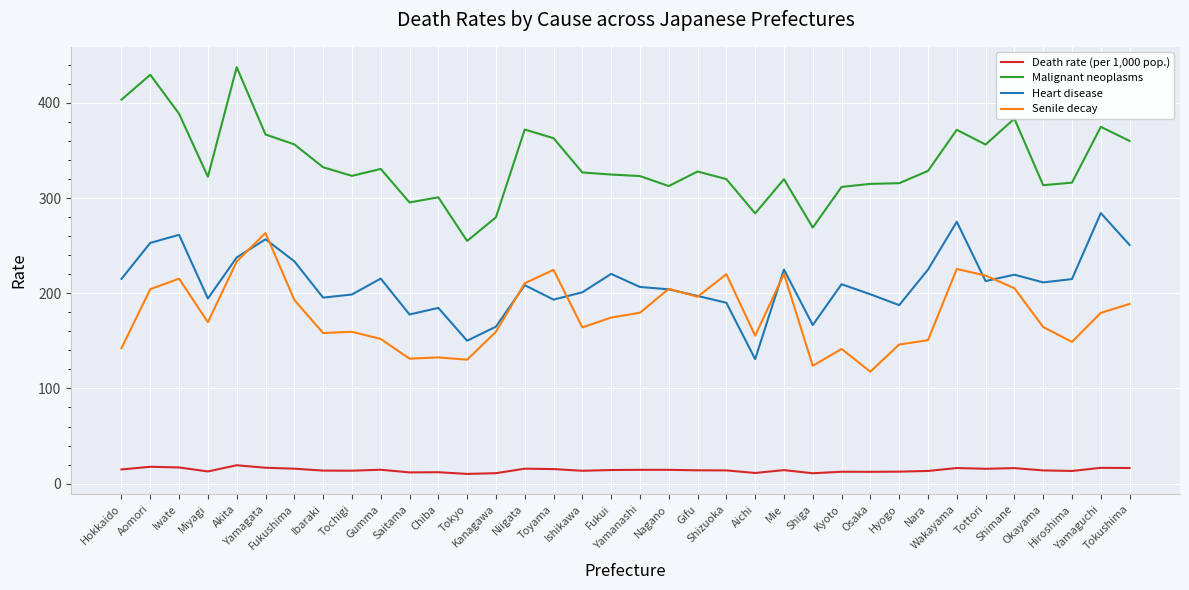

The Malignant neoplasms series shows 136.2 at Gifu. True or false?

False